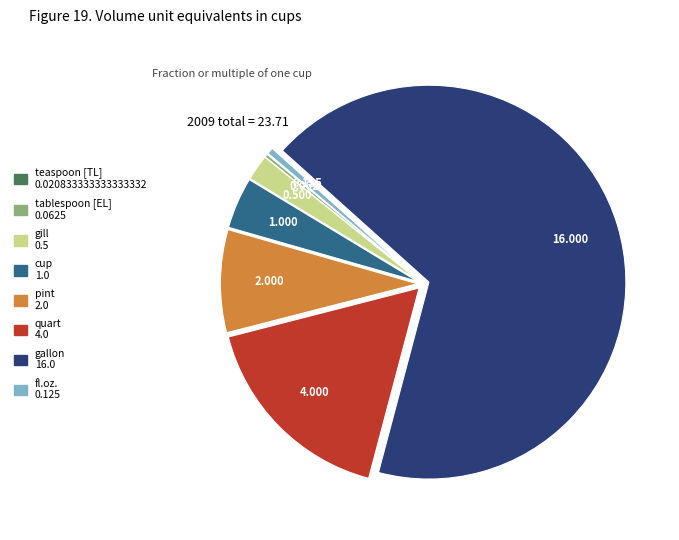

Do fl.oz. and quart together represent more than half of the pie?

No